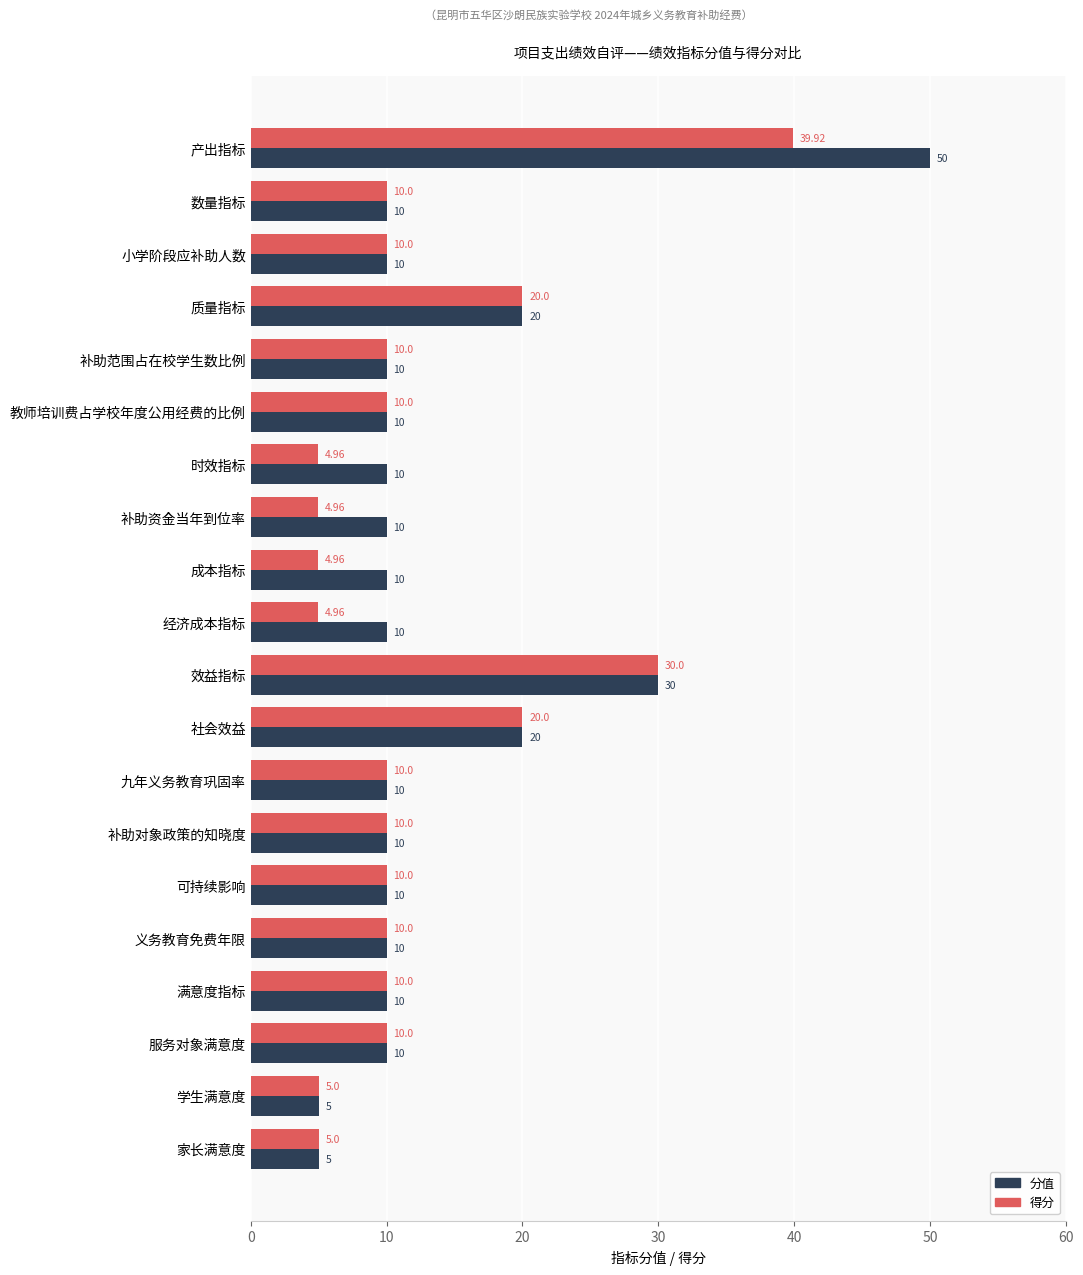

What is the difference between the second highest and second lowest values in the 得分 series?

25.0